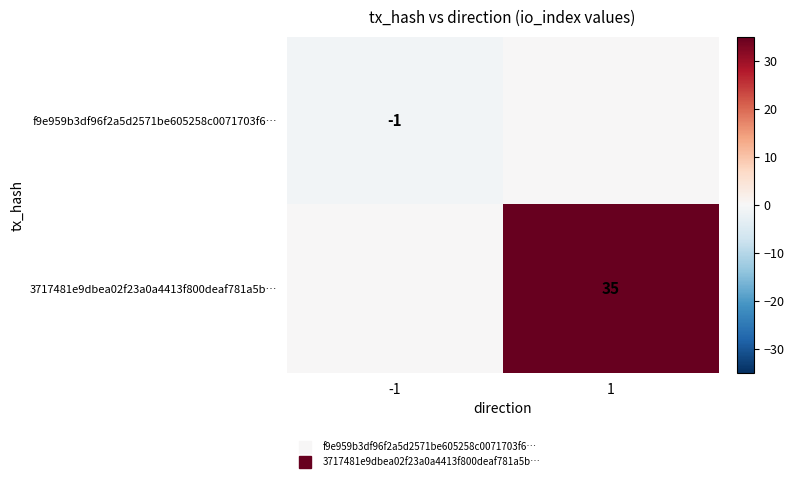

Rank the series at 1 from highest to lowest value.

3717481e9dbea02f23a0a4413f800deaf781a5b…, f9e959b3df96f2a5d2571be605258c0071703f6…